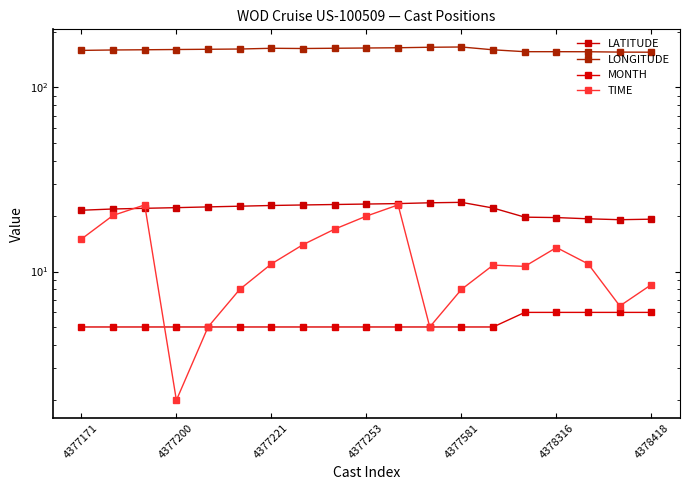

What is the sum of all TIME values?

232.2